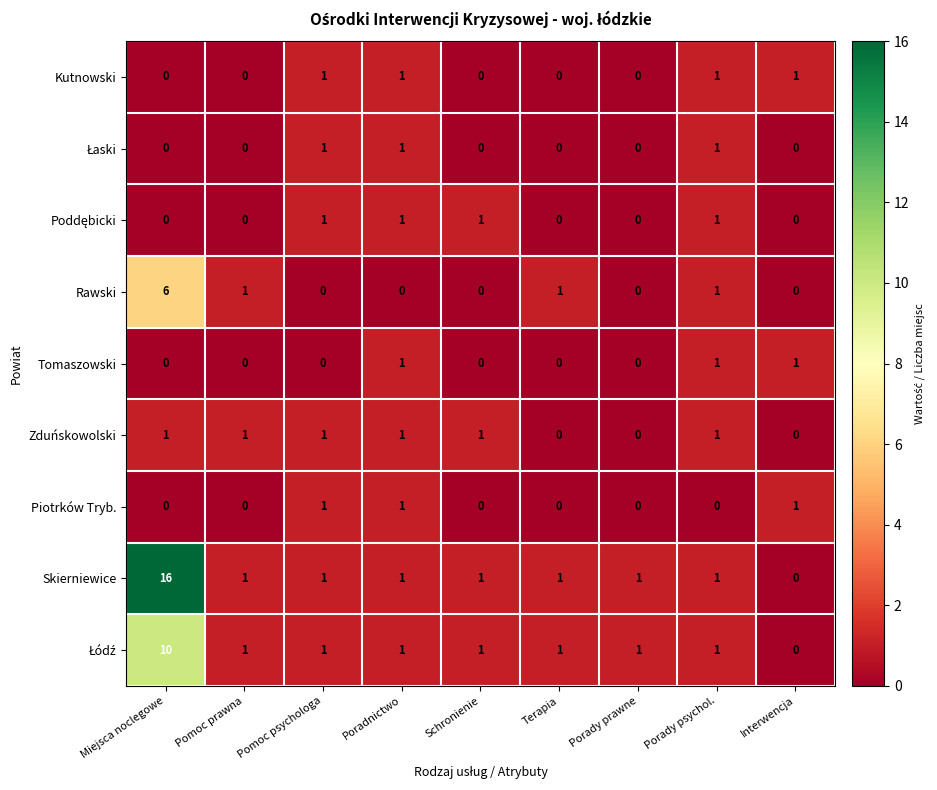

What is the difference between the highest and lowest values at Miejsca noclegowe?

16